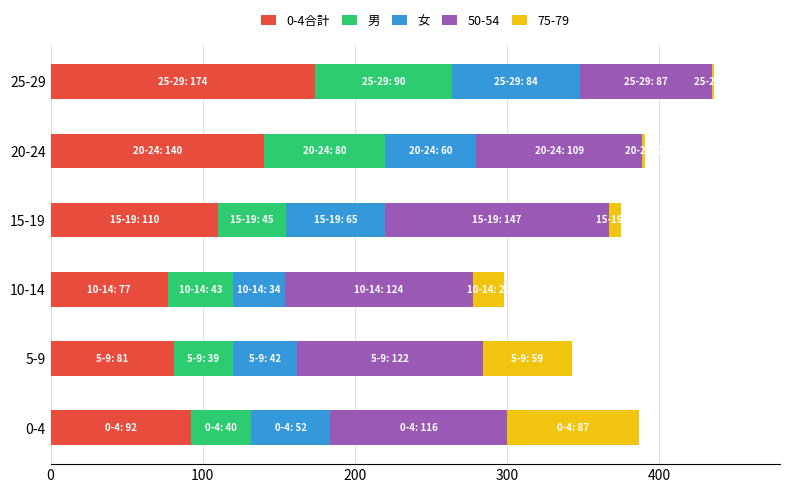

Is it true that 0-4合計 equals 57 at 20-24?

False